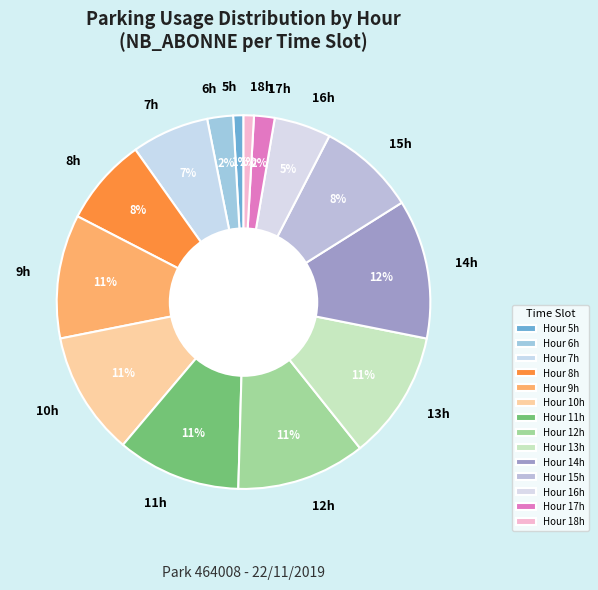

How many slices are in this pie chart?

14